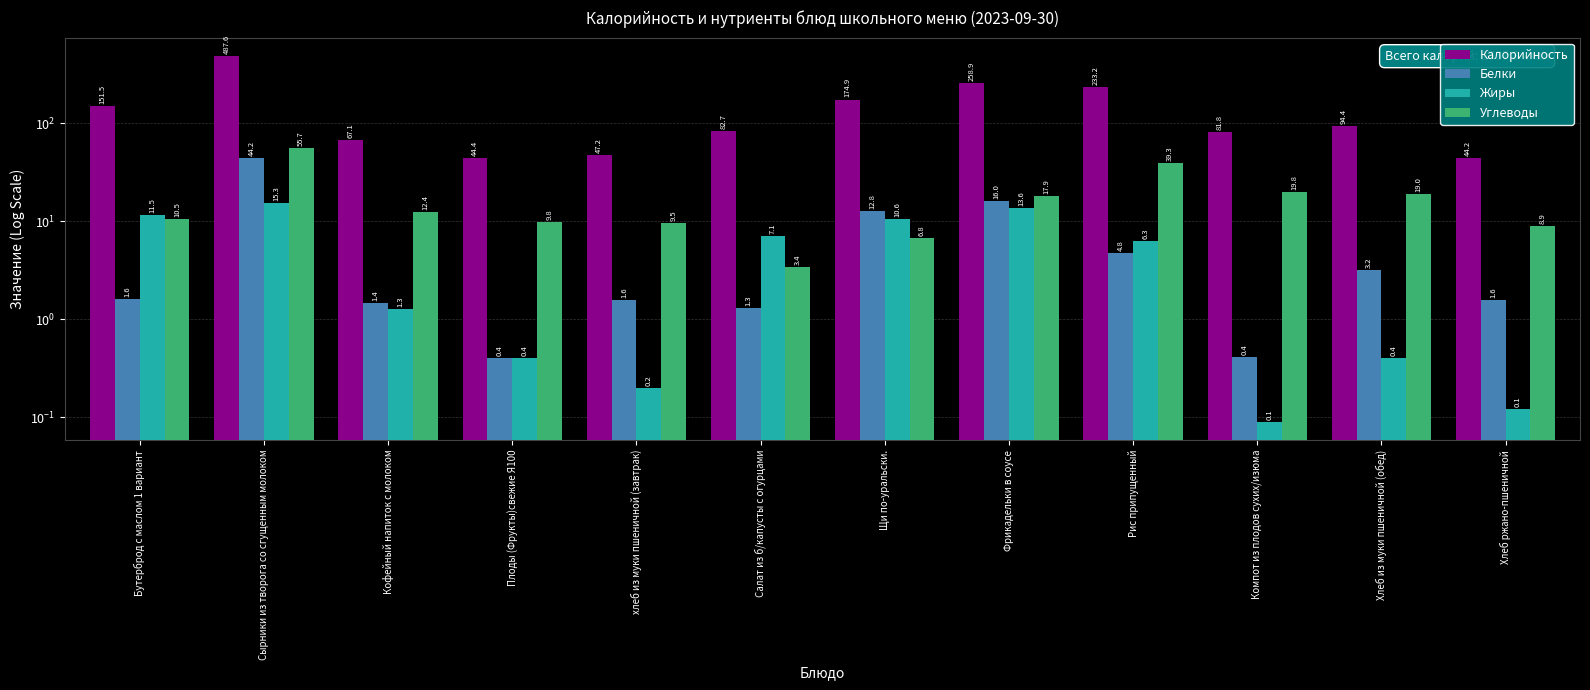

What is the total value across all series at Сырники из творога со сгущенным молоком?

602.8